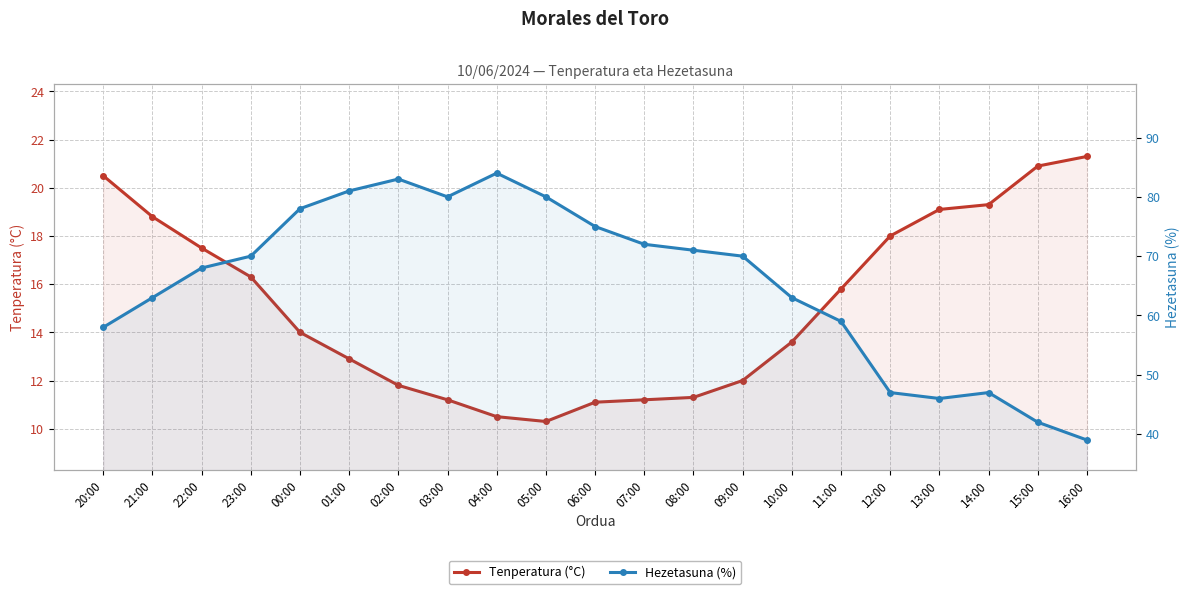

What is the label of the 10th point from the right?

07:00